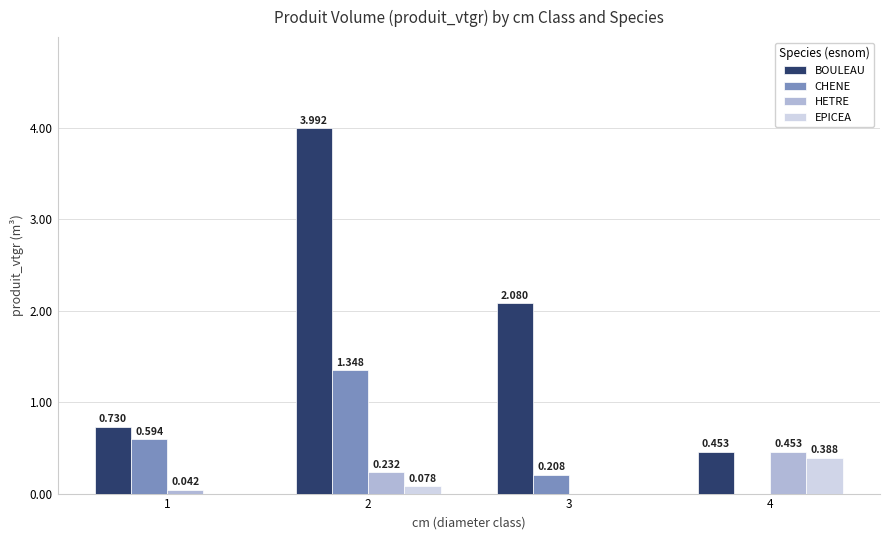

Which series has the largest total across all categories?

BOULEAU